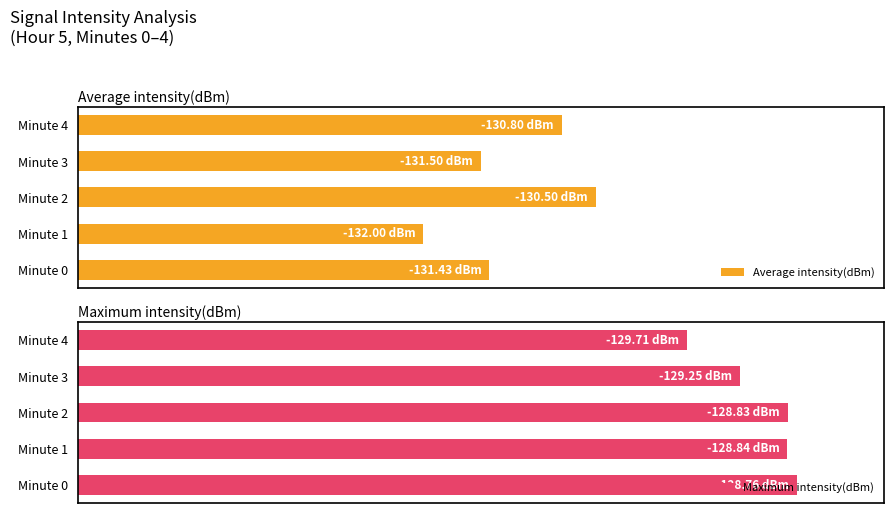

What is the sum of all Average intensity(dBm) values?

268.2